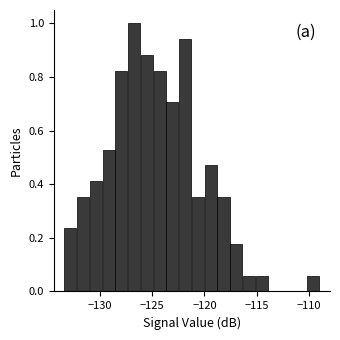

Around what value on the x-axis is the tallest bar? Give the approximate position of its centre, as read against the axis.

-126.5